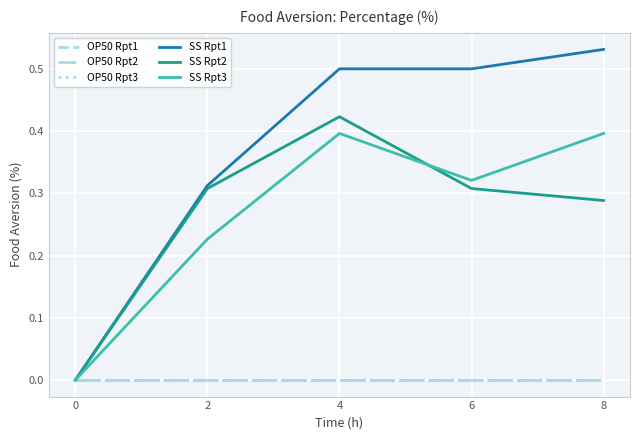

True or false: OP50 Rpt1 and SS Rpt3 cross at least once.

False